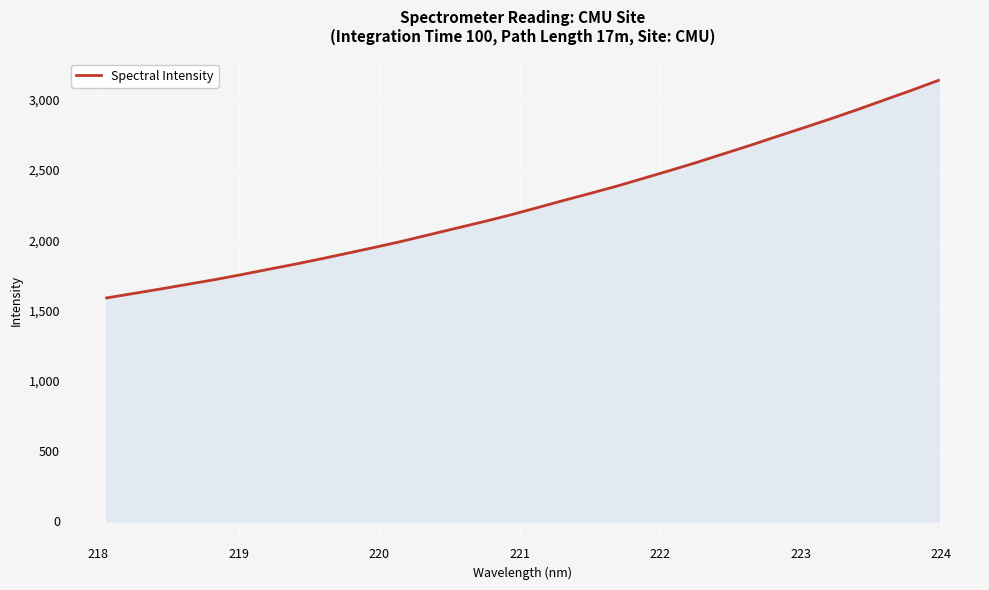

What is the greatest value displayed?

3136.8